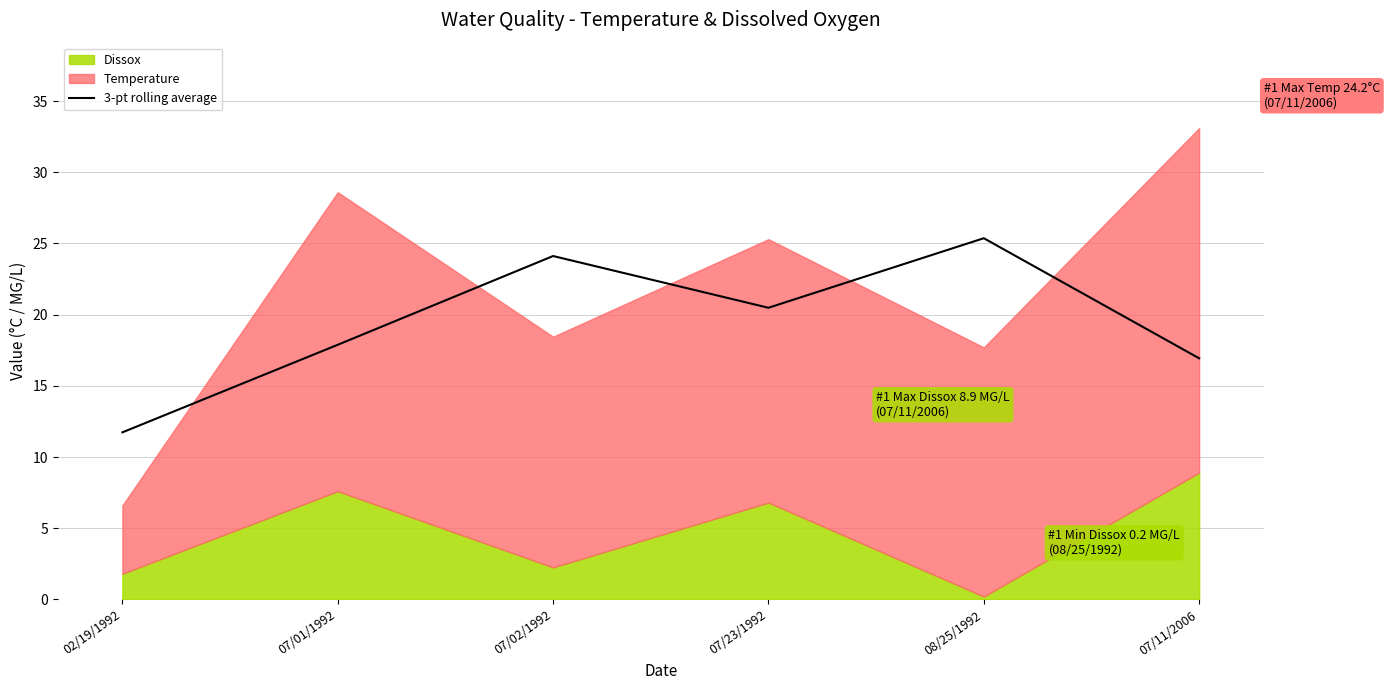

Count the number of categories in the chart.

6